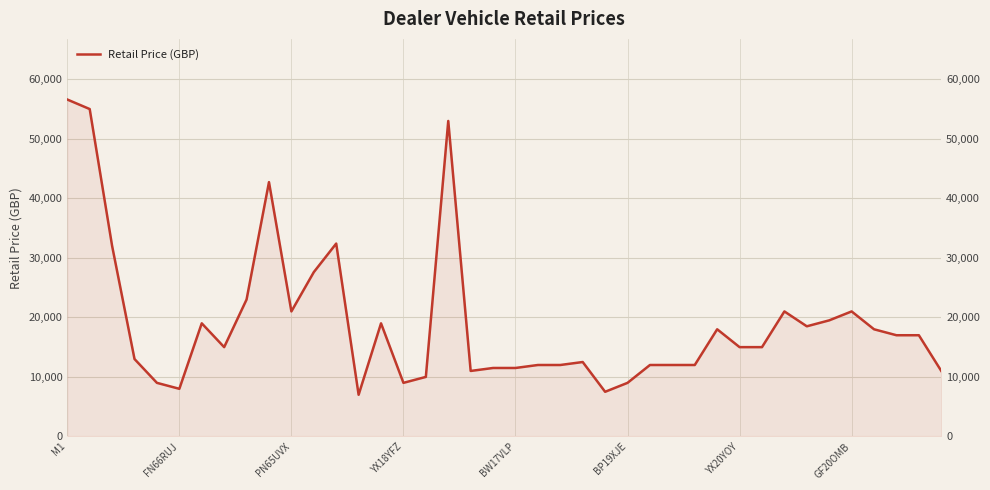

What is the sum of all values?

766270